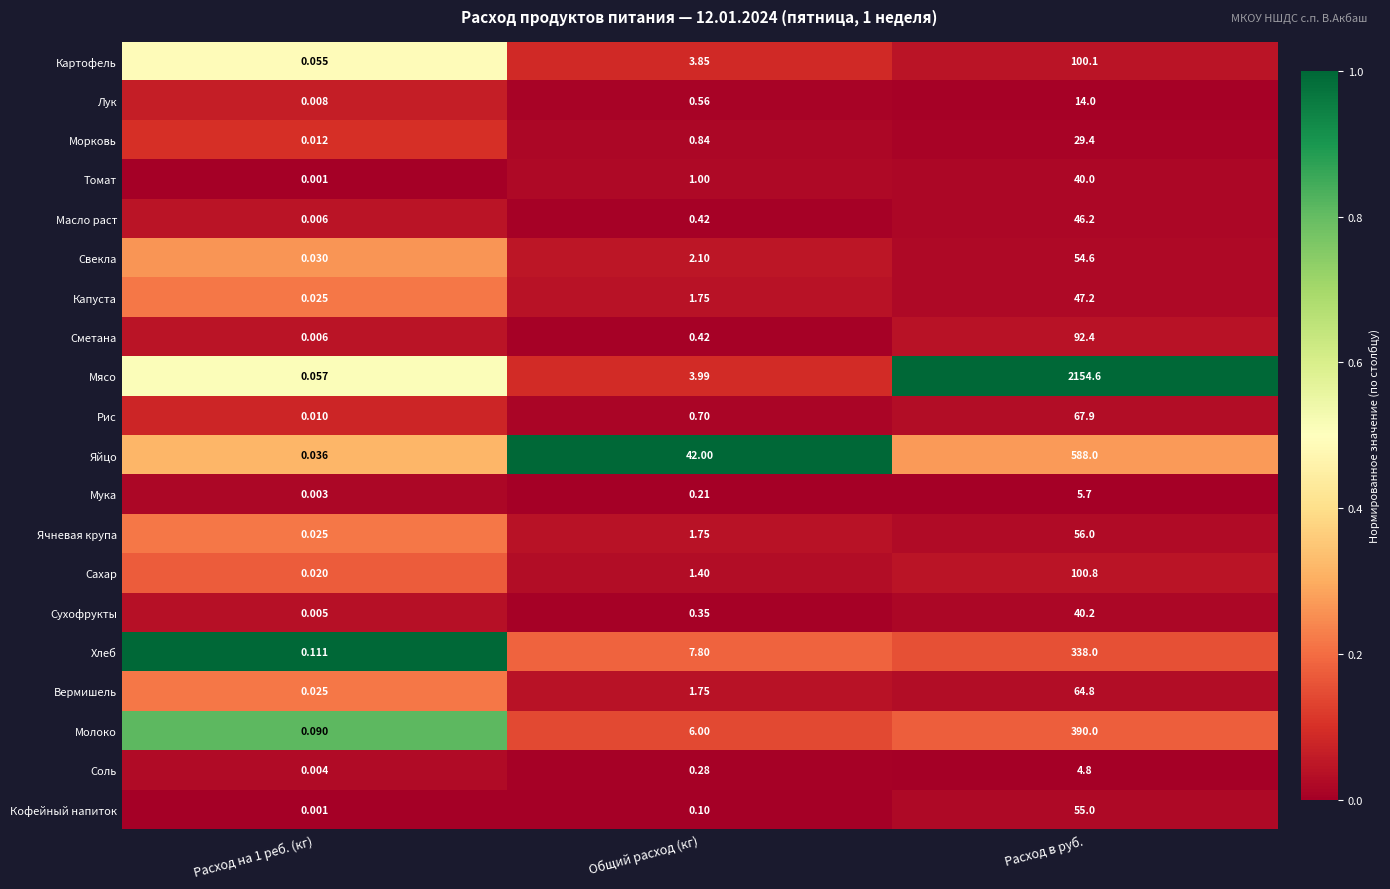

Where is Капуста nearest to the value 23?

Общий расход (кг)